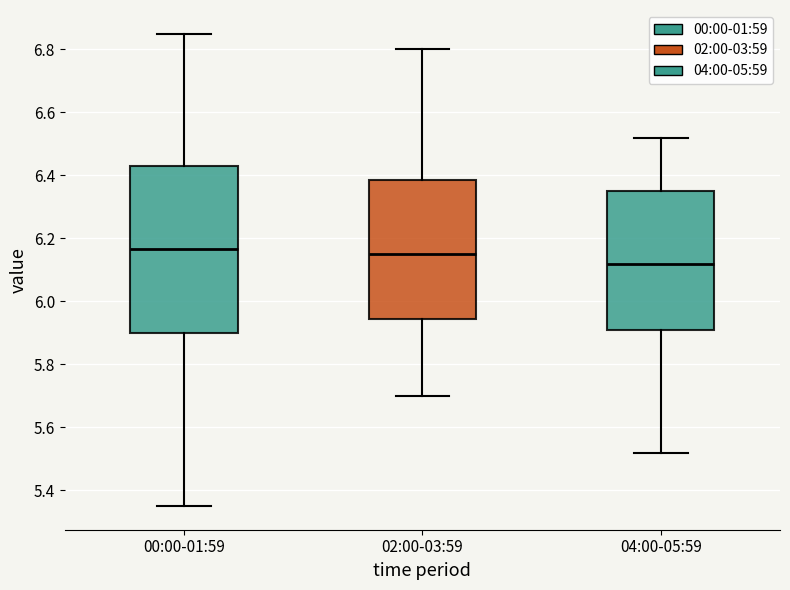

Which box is the tallest, from its lower edge to its upper edge?

00:00-01:59